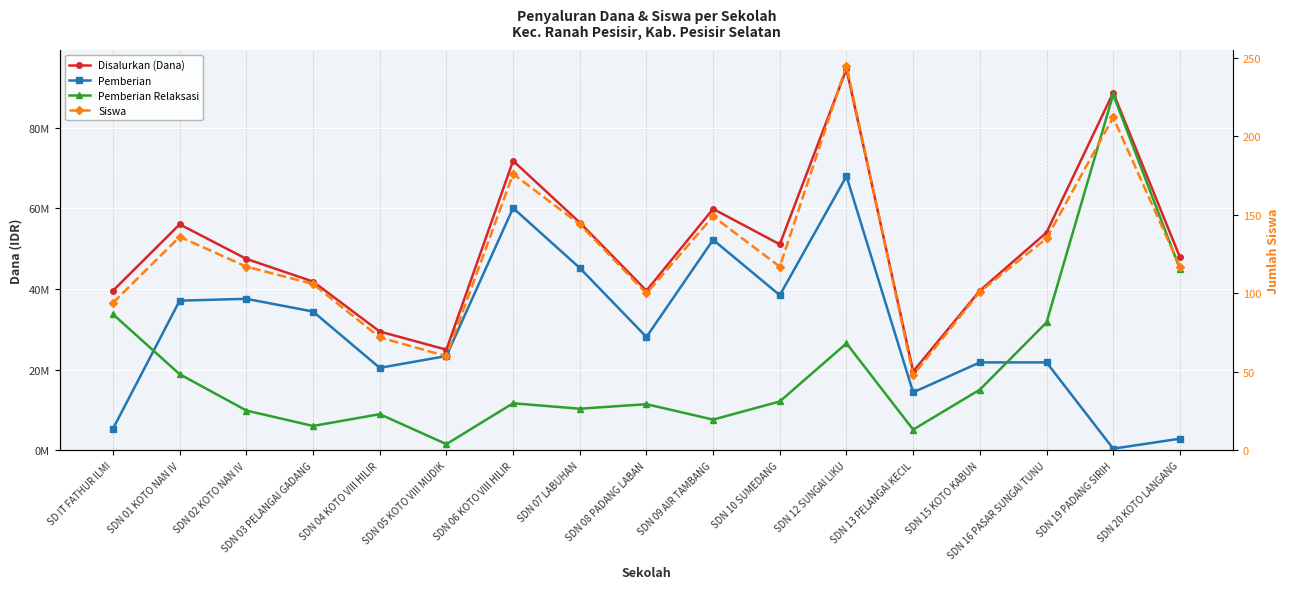

At which category is the sum across all series the highest?

SDN 12 SUNGAI LIKU